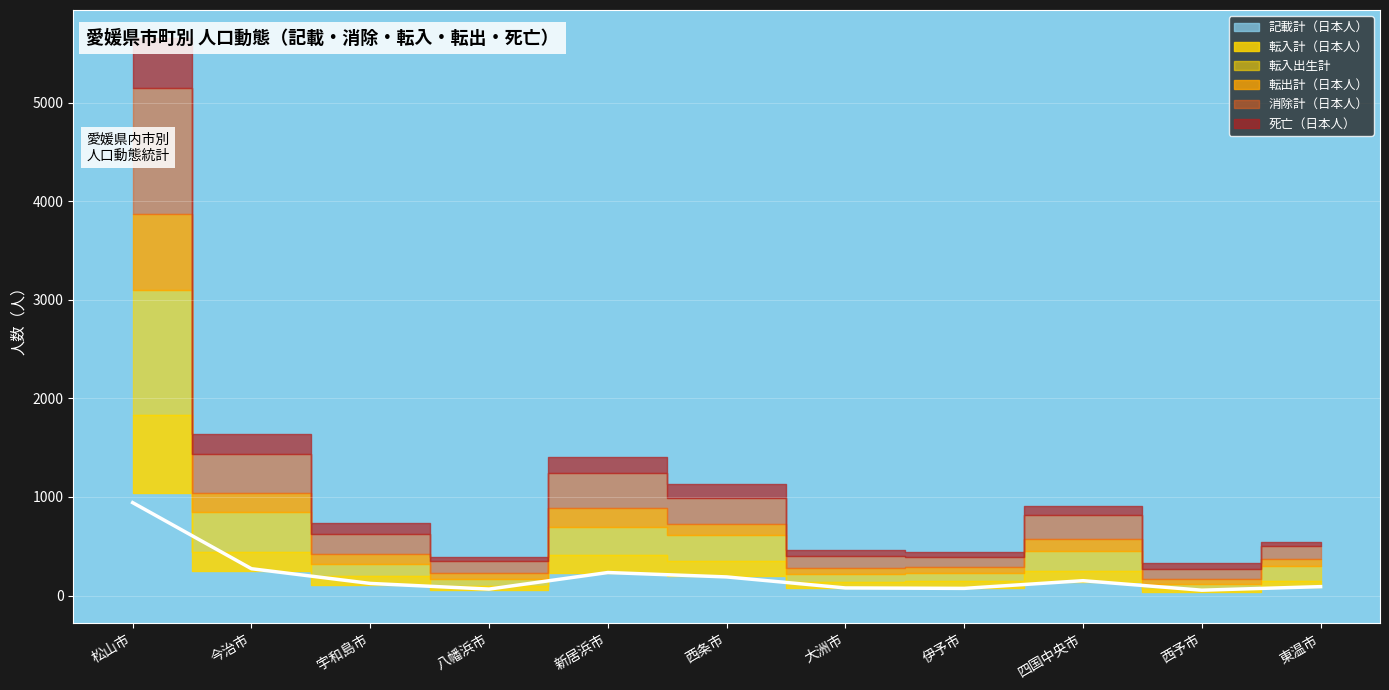

What is the value of the 死亡（日本人） point at the 1st from the left?

510